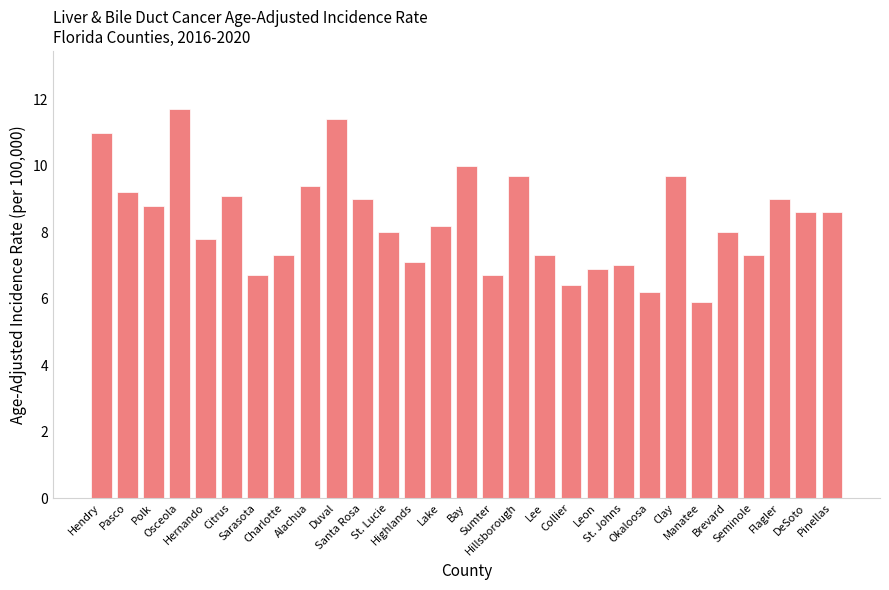

What position from the left is Okaloosa?

22